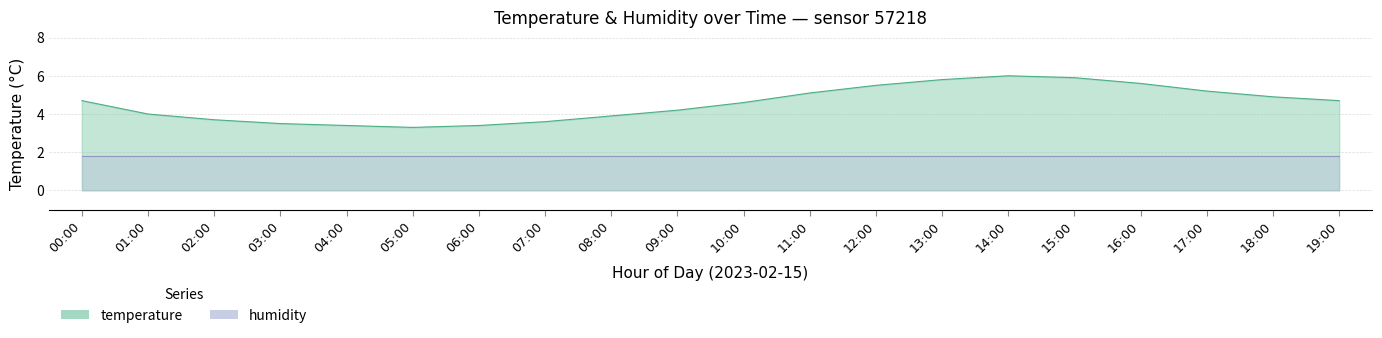

What is the difference between the maximum and minimum values?

2.7